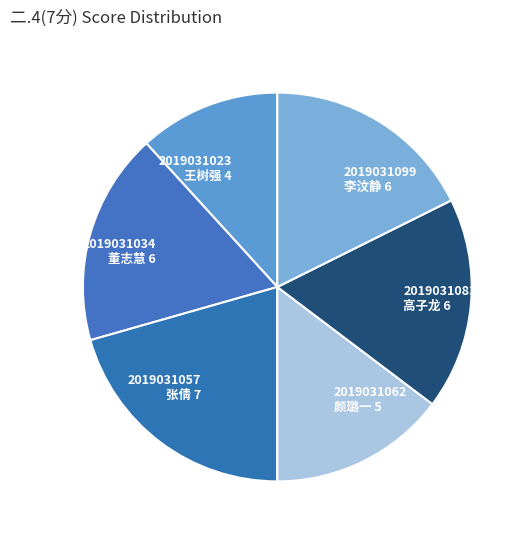

The 2019031099 李汶静 6 slice represents 31% of the pie. True or false?

False